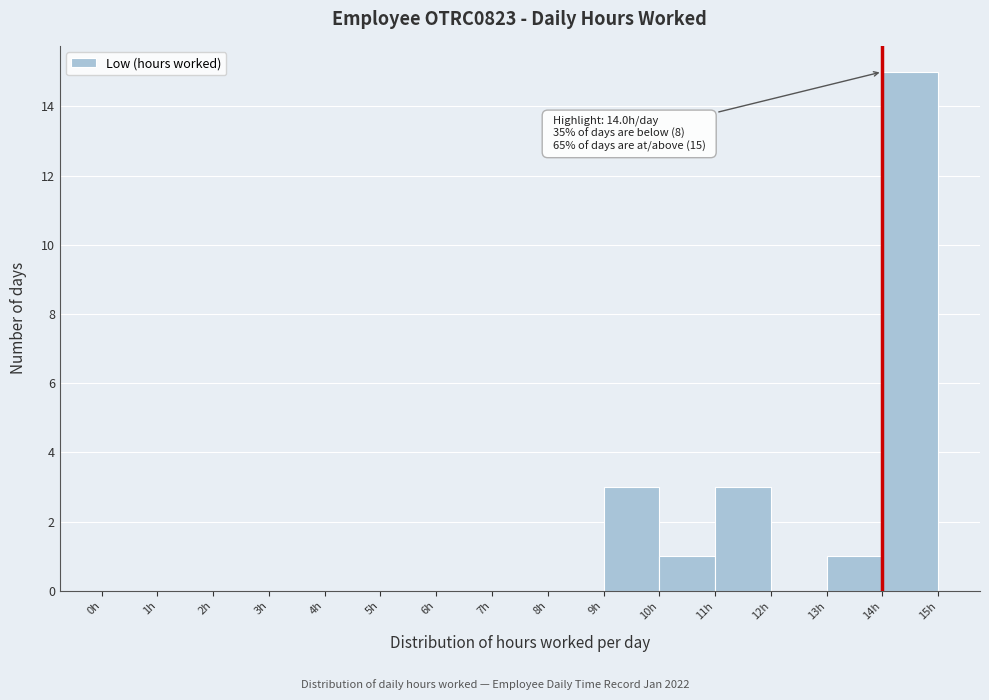

Which range on the x-axis has the tallest bar?

14 to 15